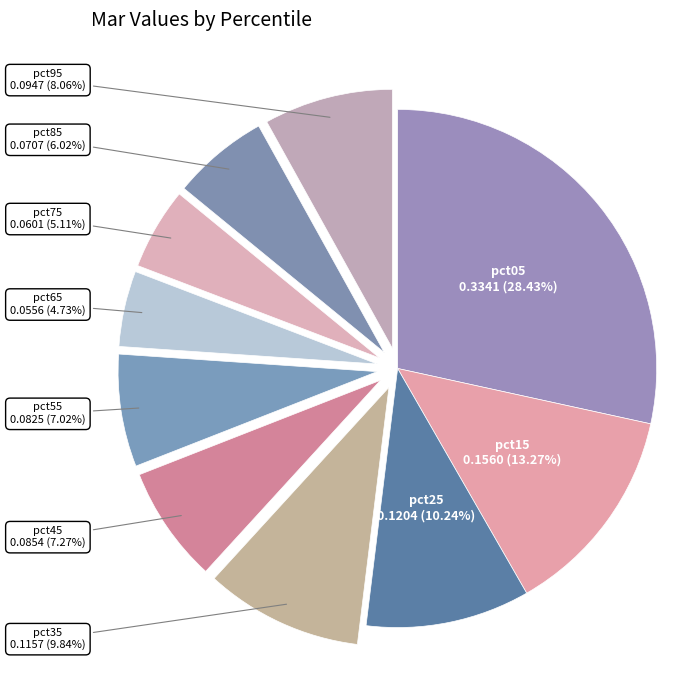

Is it true that pct45 is 1% of the pie?

False